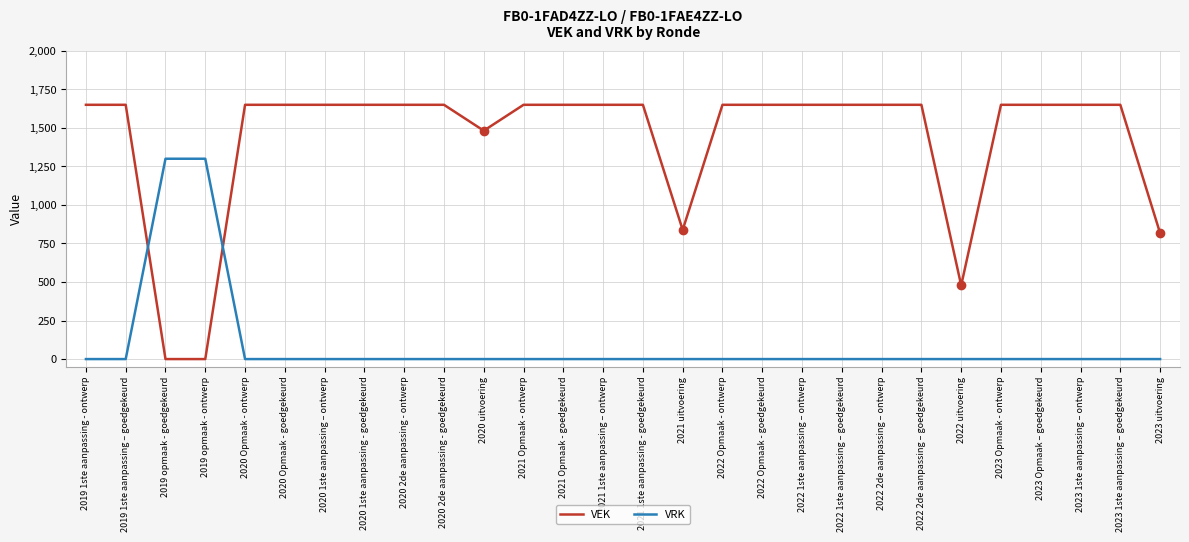

How many intersections are there between VRK and VEK?

2